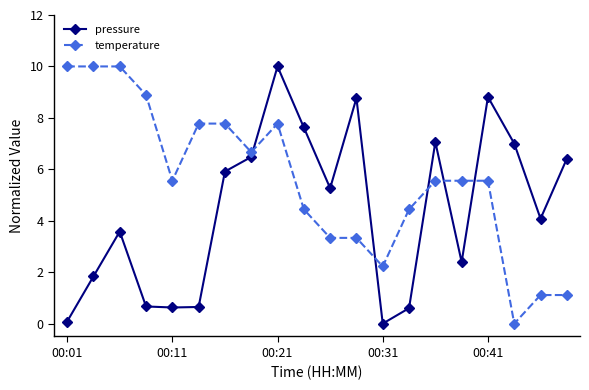

How many data points does each series have?

20